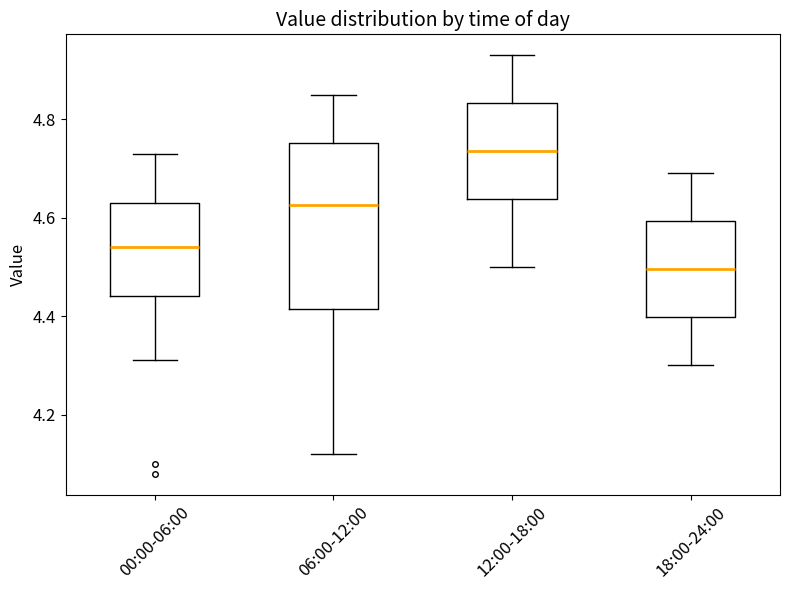

Reading left to right, transcribe this box plot: for each box, give where its median line is, the range the box spans, and where its two whiskers end, as read against the y-axis. The values are not printed on the chart, so give them approximately, as read against the axis.

00:00-06:00: median 4.54, box 4.44 to 4.64, whiskers 4.32 to 4.74
06:00-12:00: median 4.62, box 4.42 to 4.76, whiskers 4.12 to 4.86
12:00-18:00: median 4.74, box 4.64 to 4.84, whiskers 4.50 to 4.94
18:00-24:00: median 4.50, box 4.40 to 4.60, whiskers 4.30 to 4.70